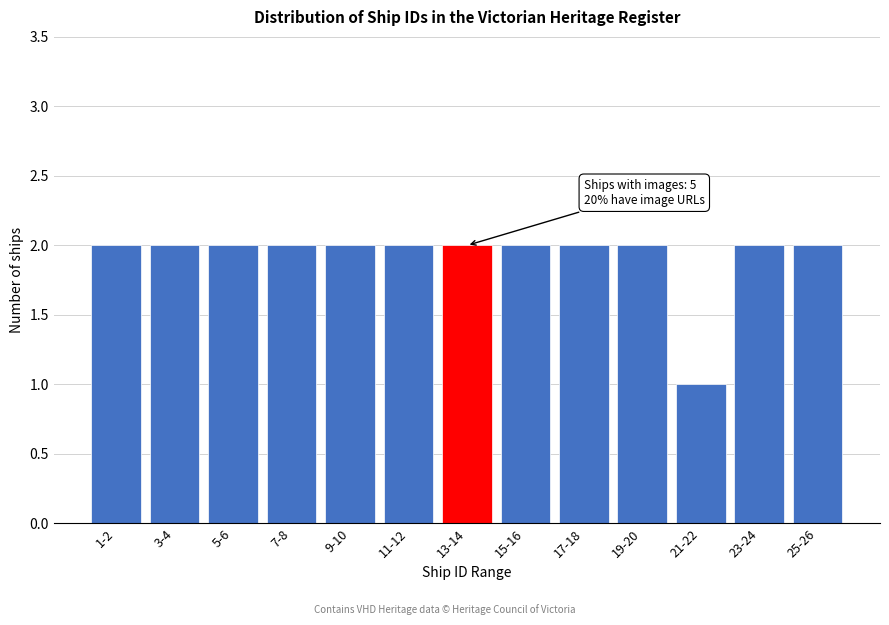

Reading right to left, extract all data points from this chart.

2	2	1	2	2	2	2	2	2	2	2	2	2